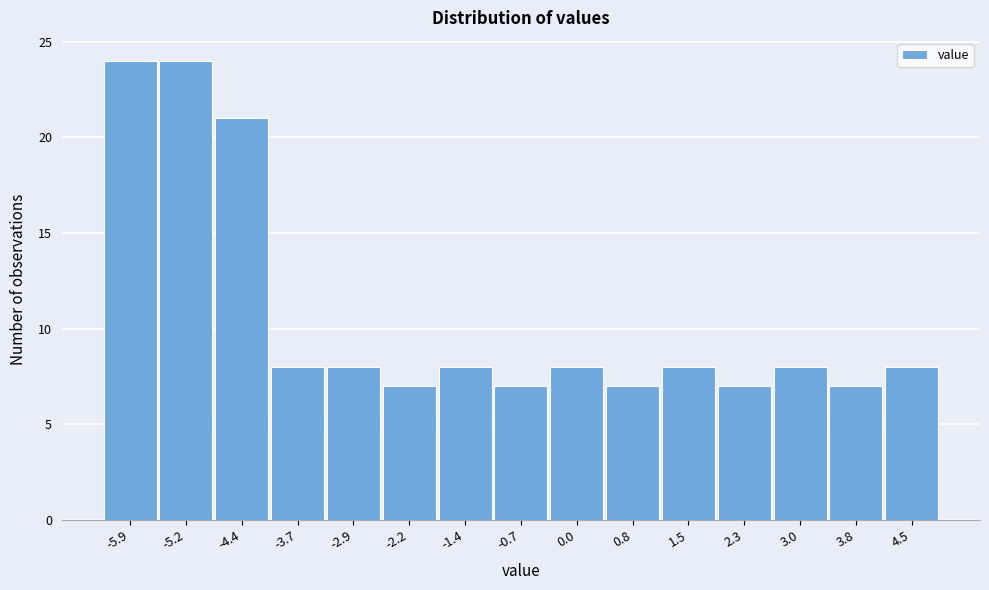

What is the height of the bar covering -3.3 to -2.6 on the x-axis? Neither the bar edges nor the heights are printed on the chart, so give them approximately, as read against the axes.

8